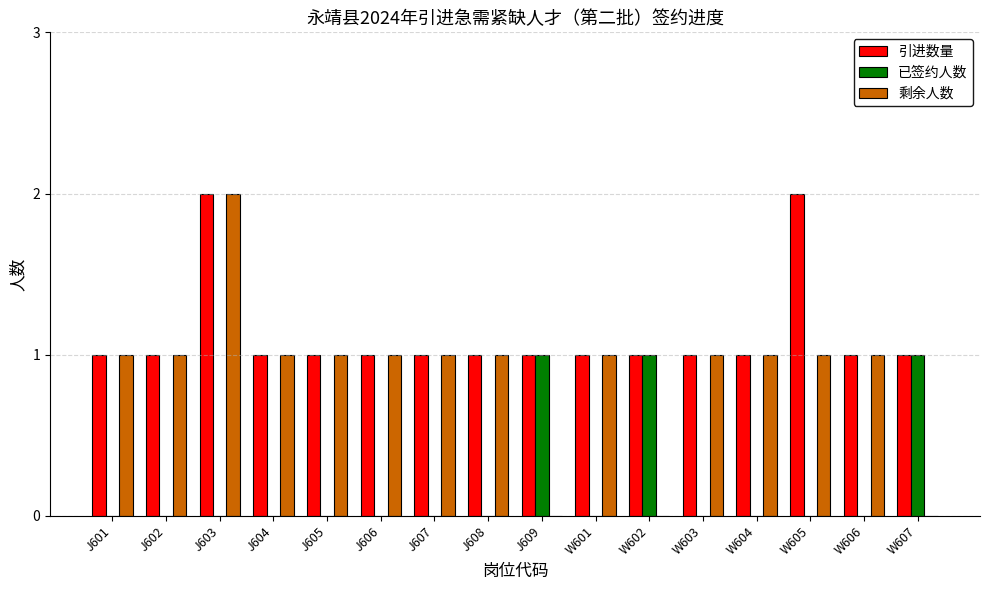

True or false: 引进数量 has a value of 1 at W603.

True